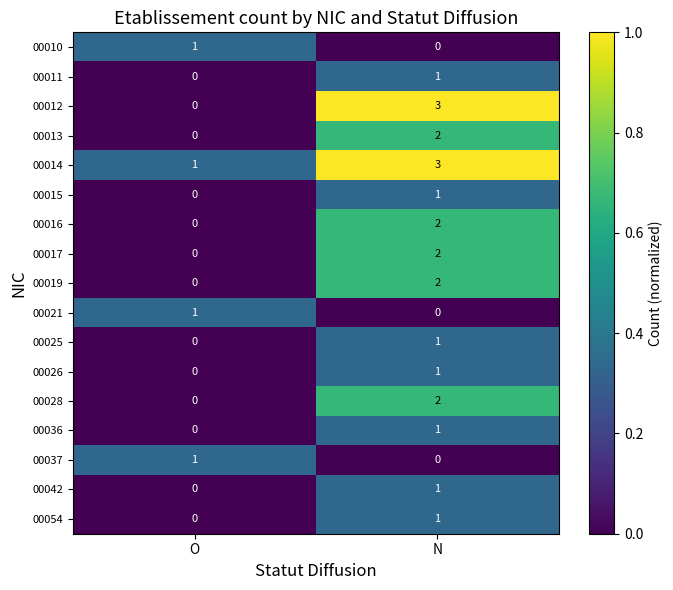

At which label is 00010 closest to 0?

N